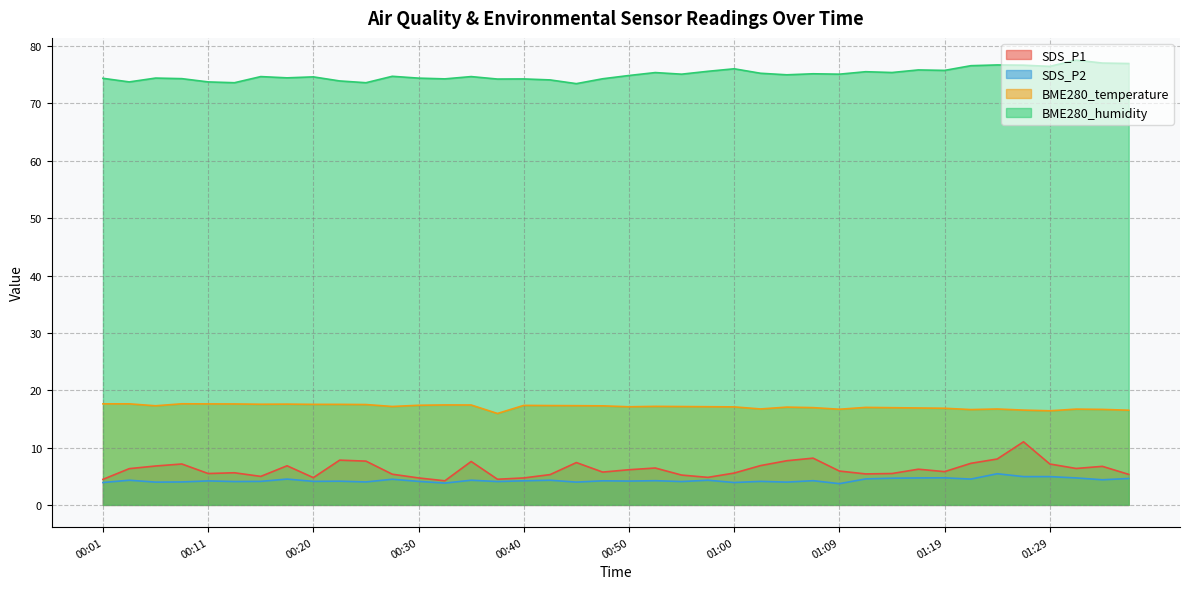

Count the number of categories in the chart.

40